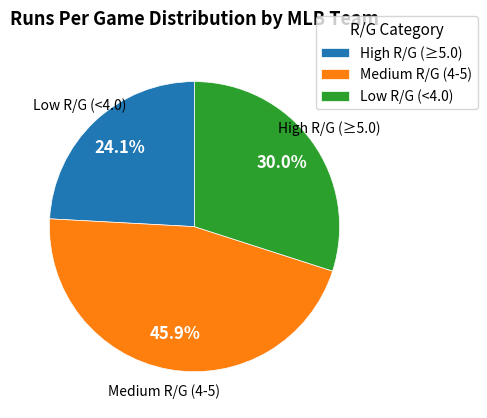

What is the ratio of the value at Medium R/G (4-5) to the value at Low R/G (<4.0)?

1.5